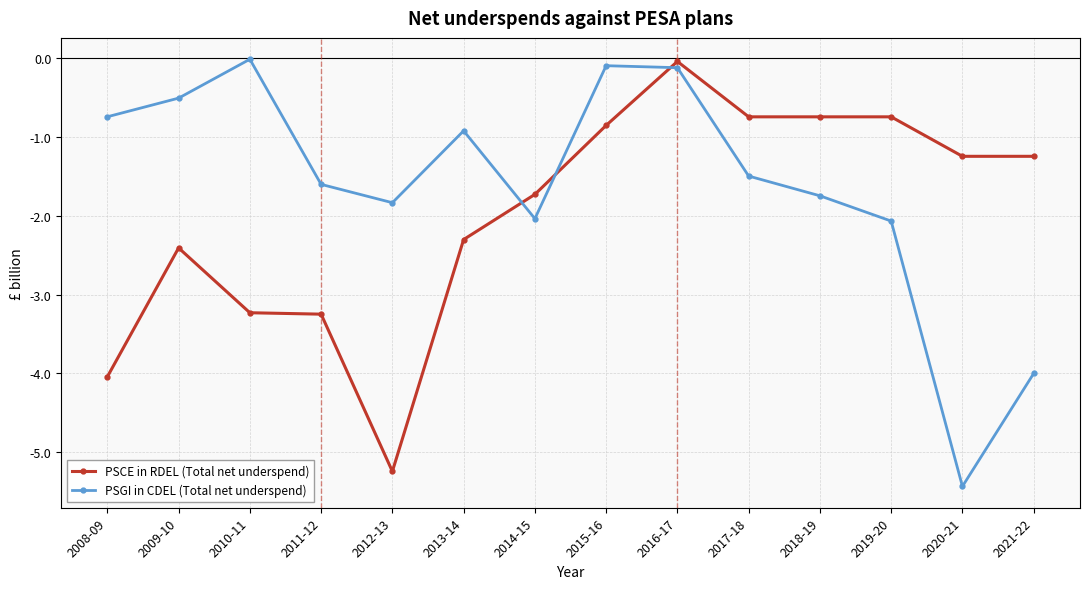

Which label corresponds to the smallest value in the chart?

2020-21